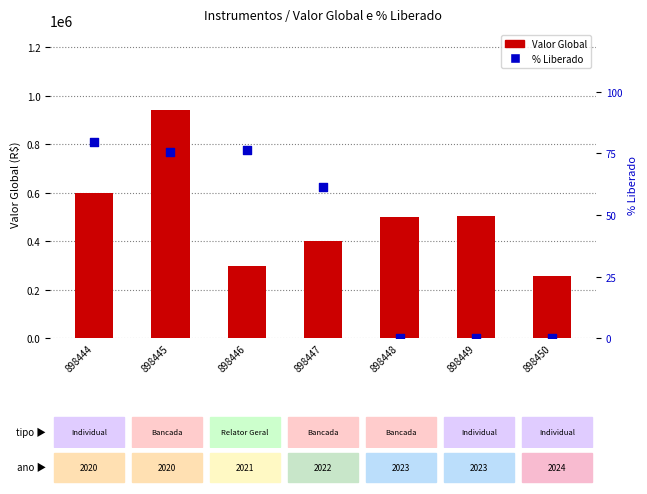

What are all the series names shown in the legend?

Valor Global, % Liberado